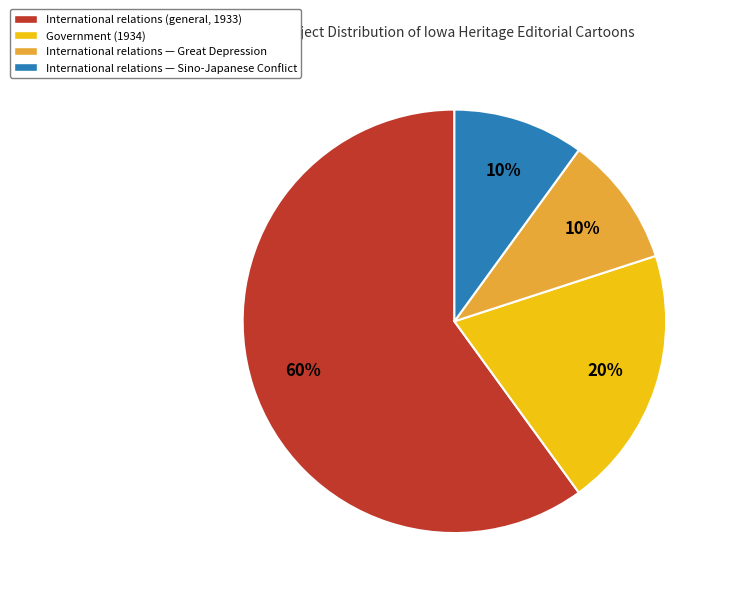

What percentage is the International relations — Sino-Japanese Conflict slice, to the nearest percent?

10%